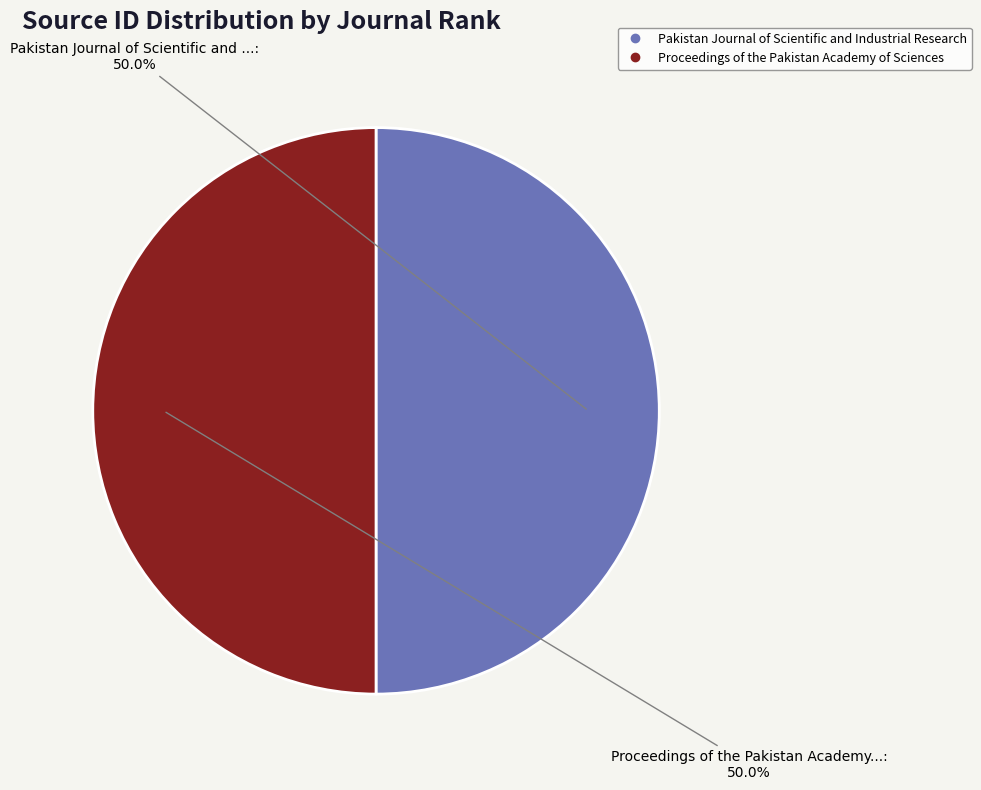

Approximately how many times larger is the value at Proceedings of the Pakistan Academy of Sciences compared to Pakistan Journal of Scientific and Industrial Research?

1.0